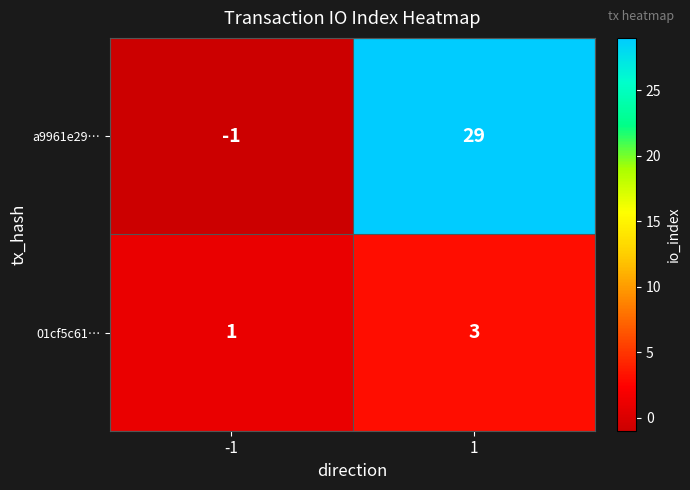

Reading left to right, what are all the values shown in this chart?

a9961e29…: -1	29
01cf5c61…: 1	3